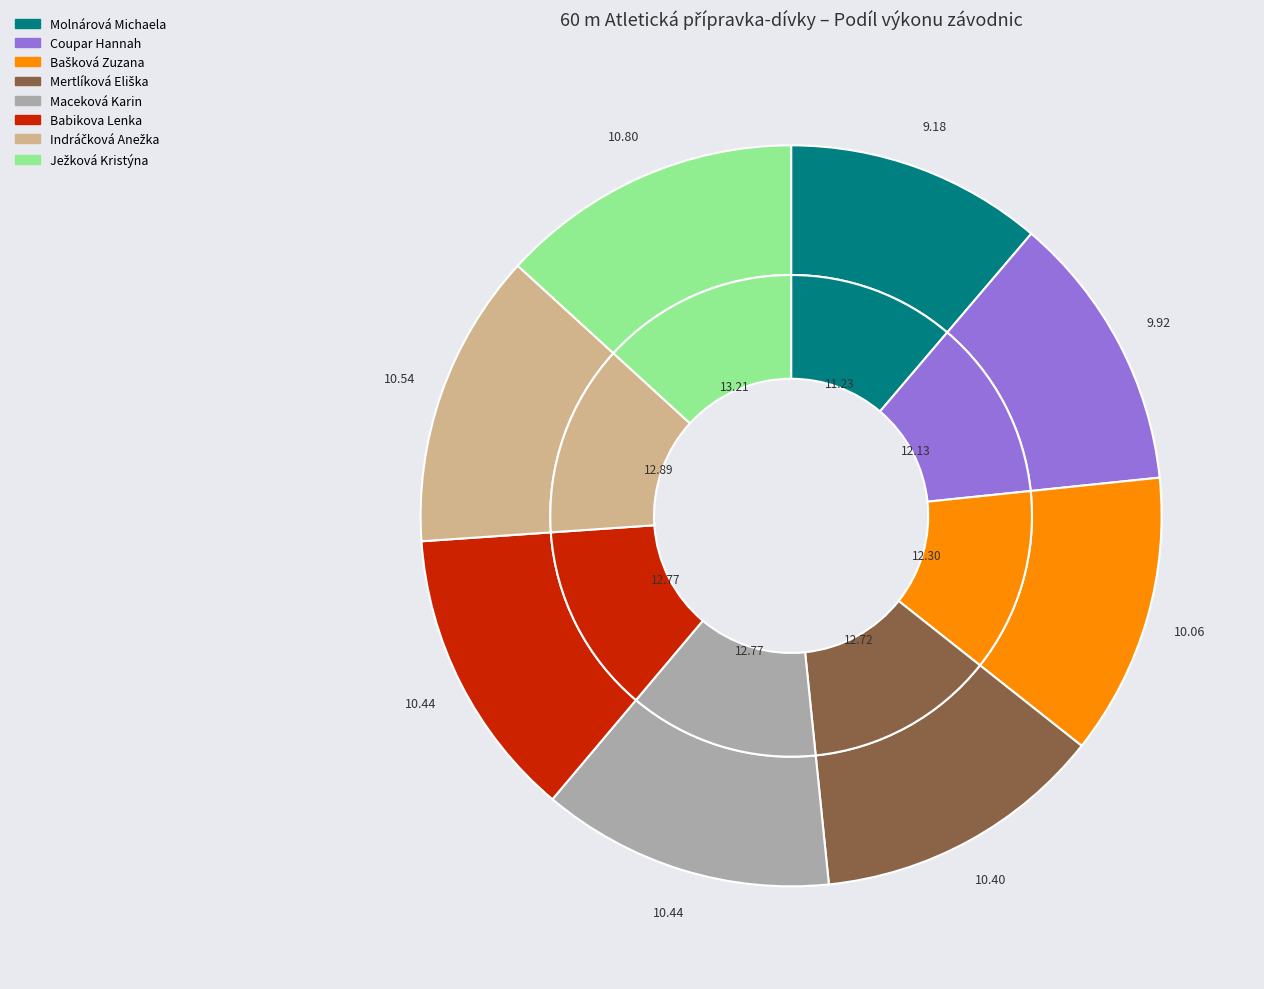

Does any single category account for the majority?

No